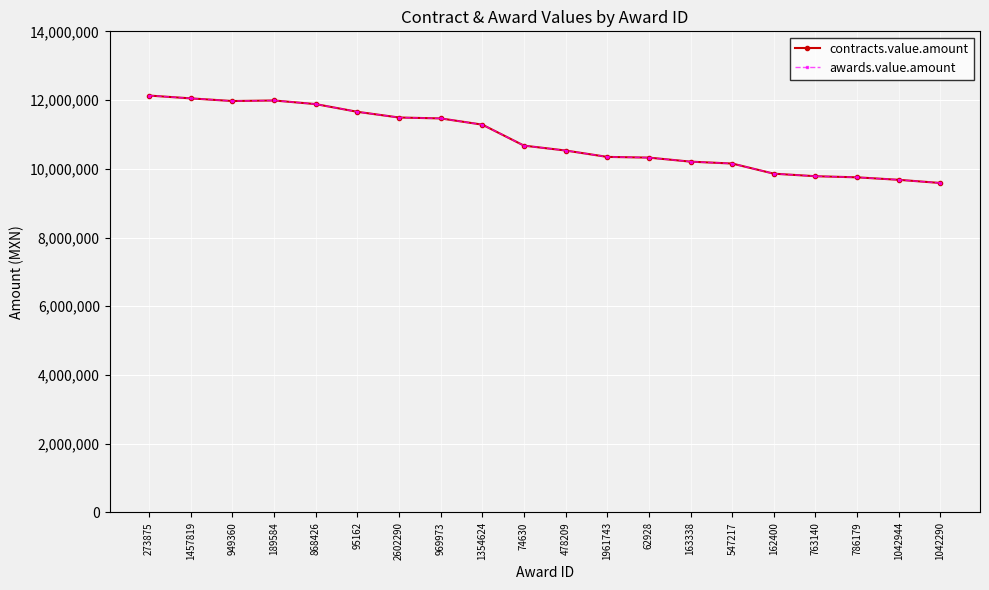

Does the chart have visible grid lines?

Yes